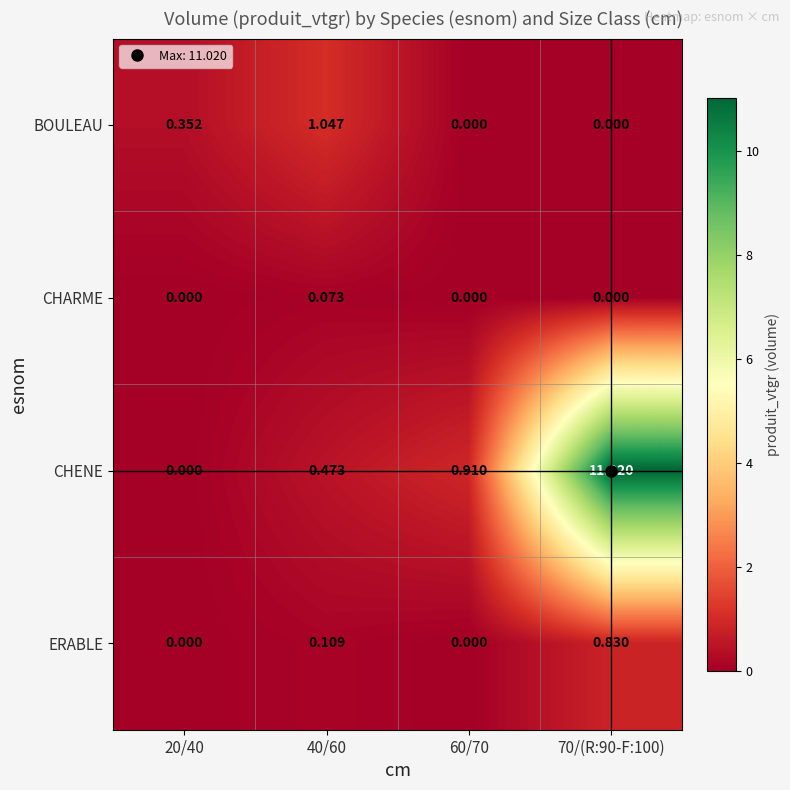

At how many categories does at least one series exceed 9?

1